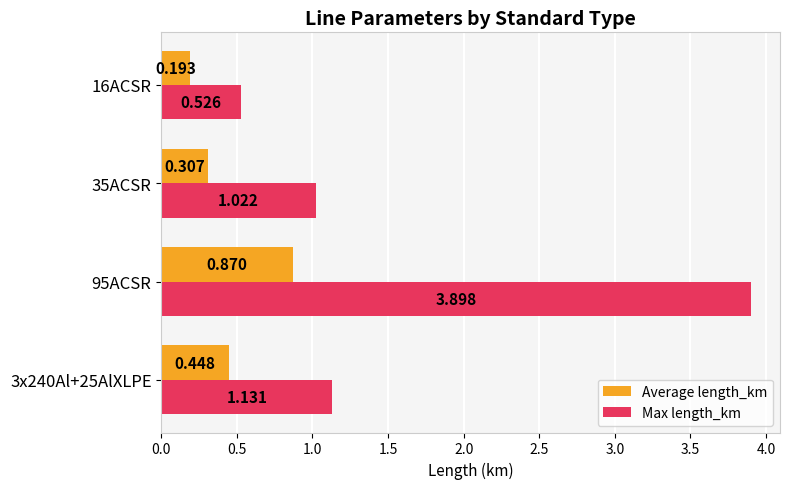

Rank the series by their maximum value, from lowest to highest.

Average length_km, Max length_km